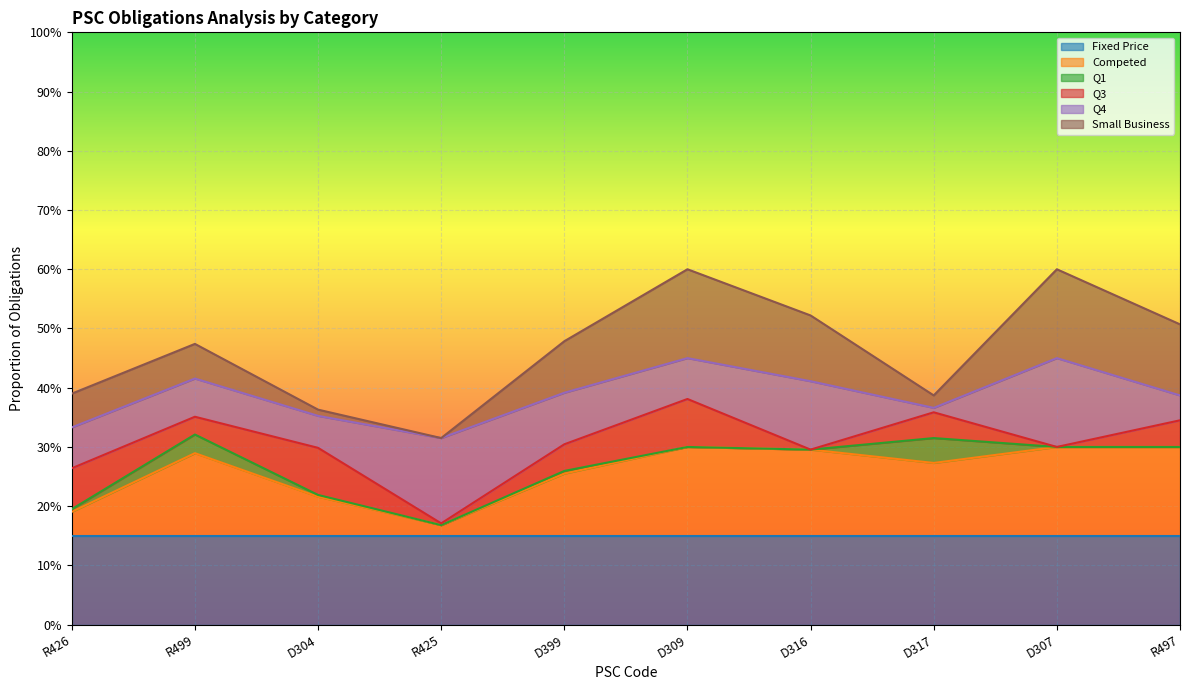

List the series in order of their peak value, lowest first.

Q1, Q3, Fixed Price, Competed, Q4, Small Business